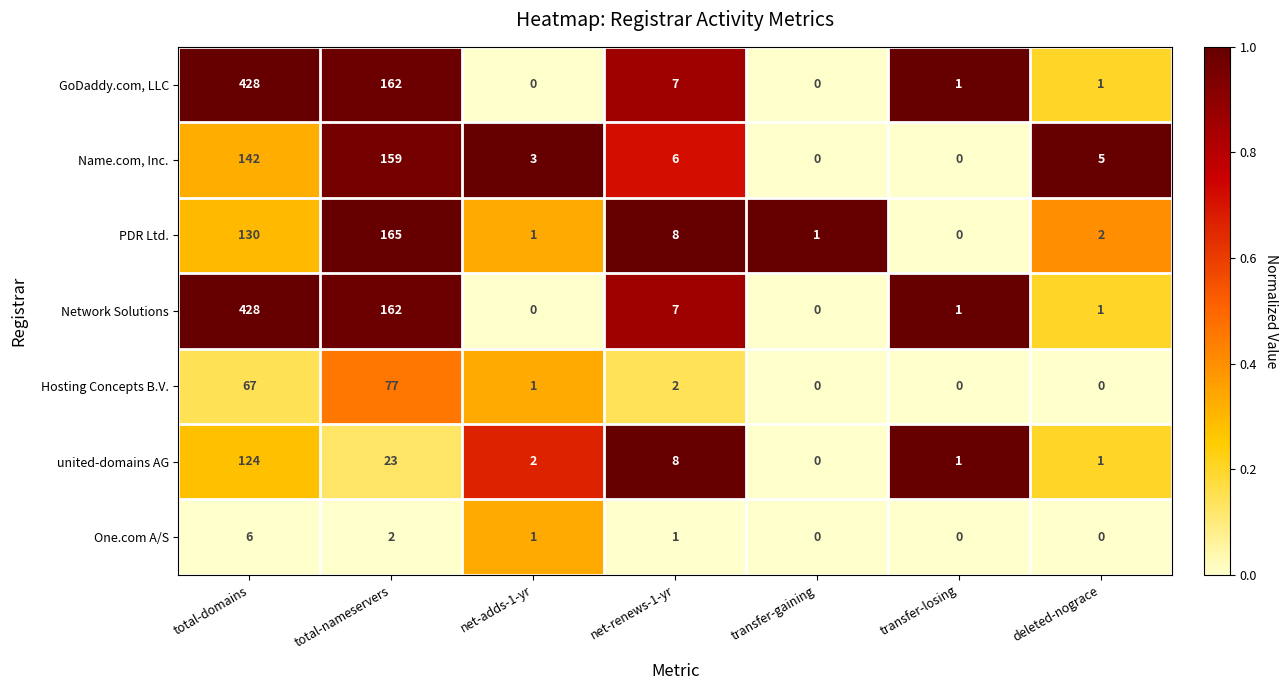

What is the total value across all series at transfer-losing?

3